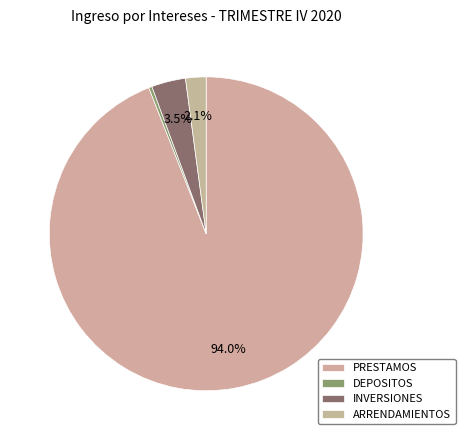

Rank the categories by value from lowest to highest.

DEPOSITOS, ARRENDAMIENTOS, INVERSIONES, PRESTAMOS